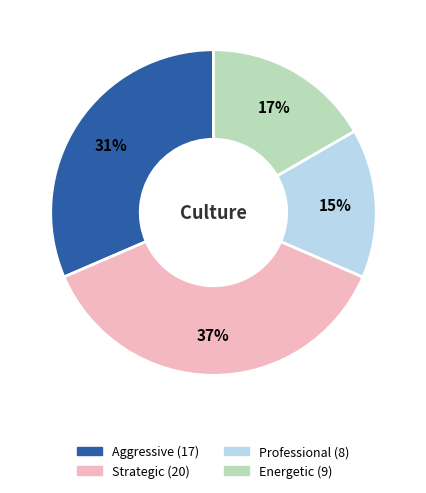

Does Aggressive account for over 50% of the chart?

No